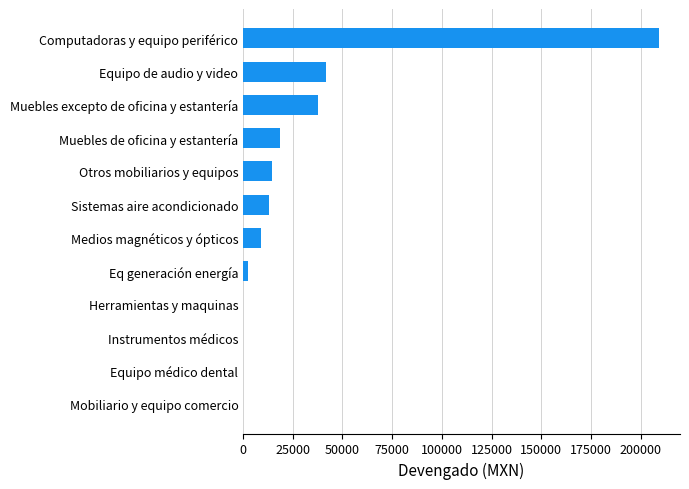

How many data points does each series have?

12